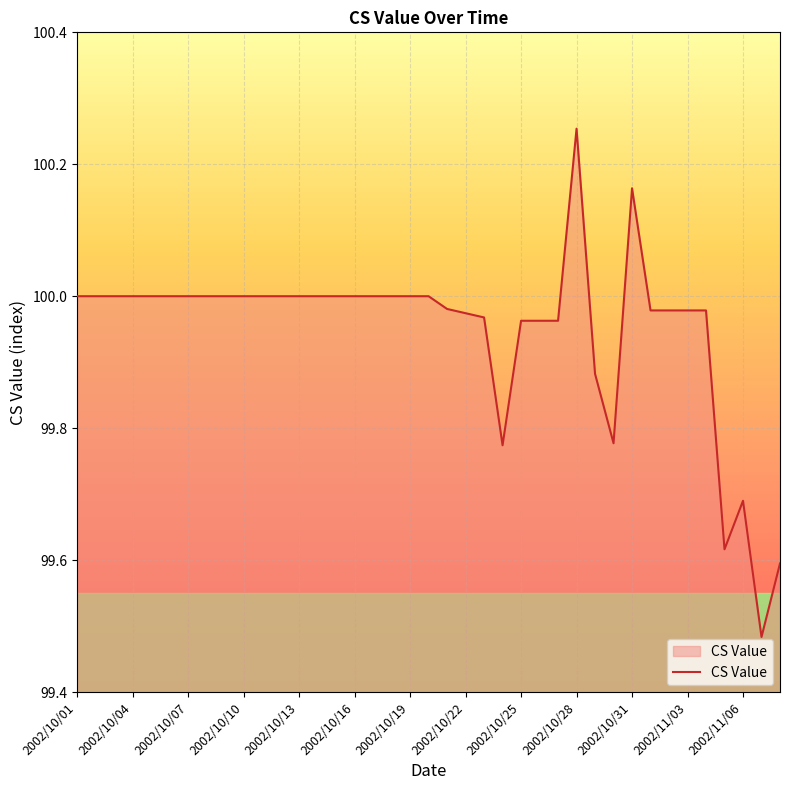

What is the minimum value shown in the chart?

99.5